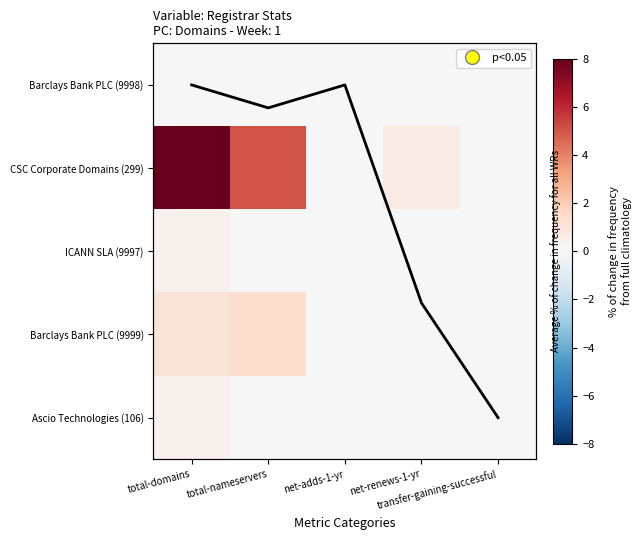

The value of ICANN SLA (9997) at net-renews-1-yr is 0.0. True or false?

True